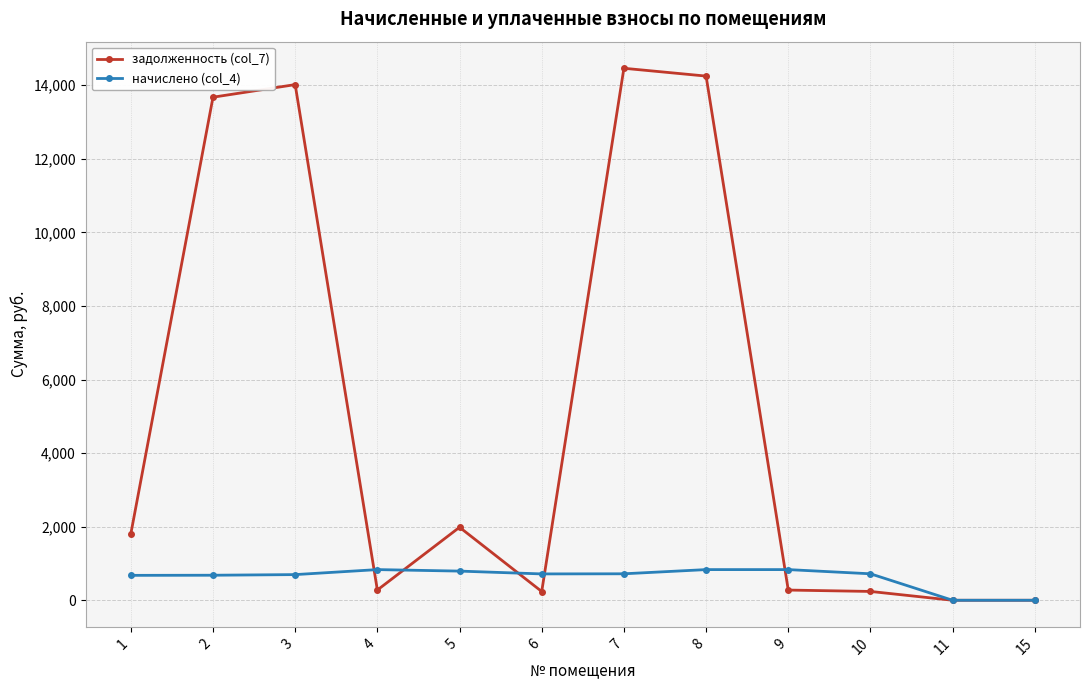

List the series in order of their peak value, lowest first.

начислено (col_4), задолженность (col_7)